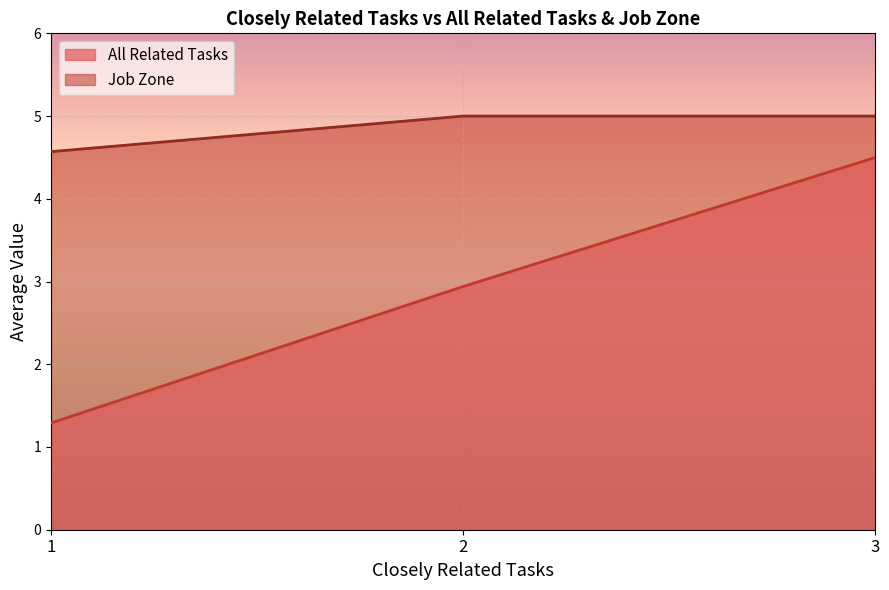

At which category does the chart reach its peak across all series?

2